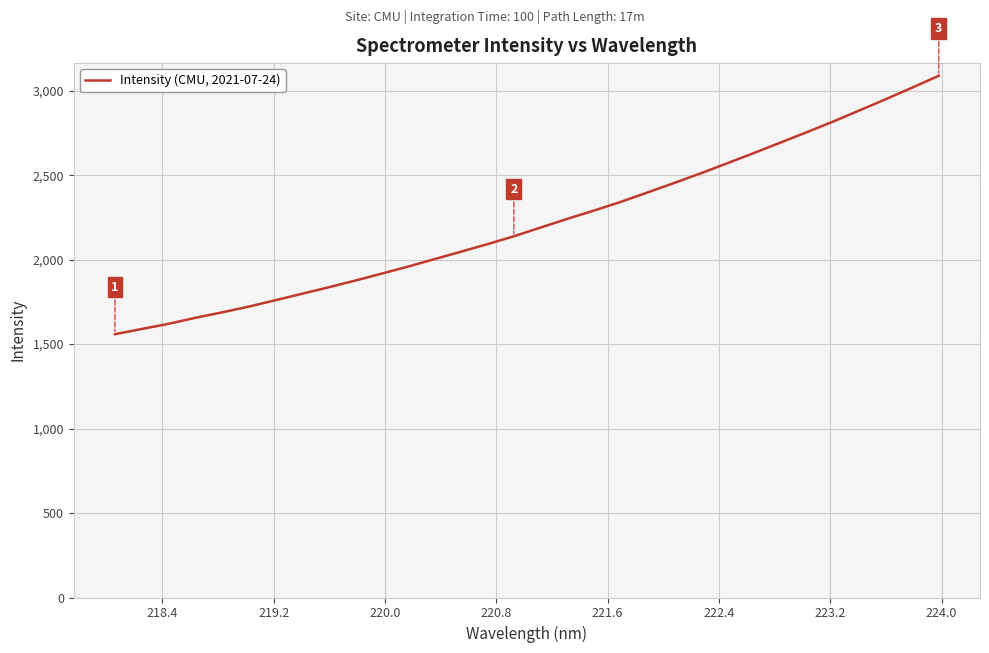

What is the minimum value shown in the chart?

1558.7